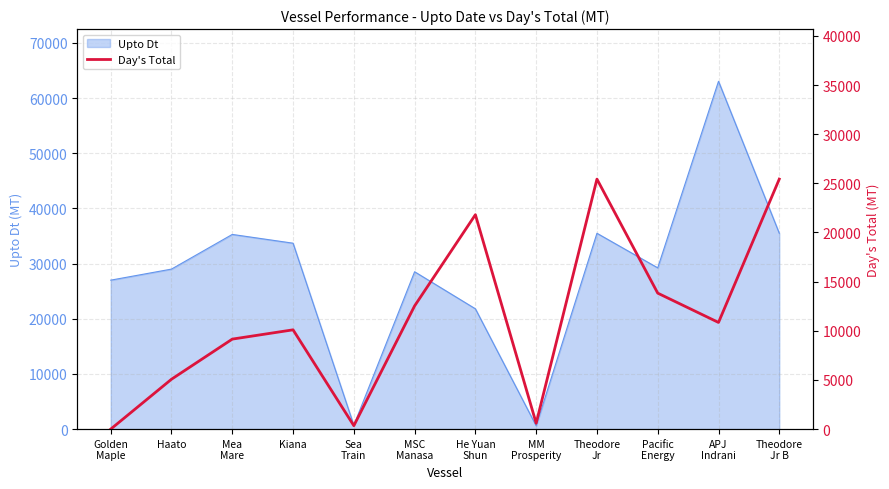

What is the label of the 2nd point from the left?

Haato